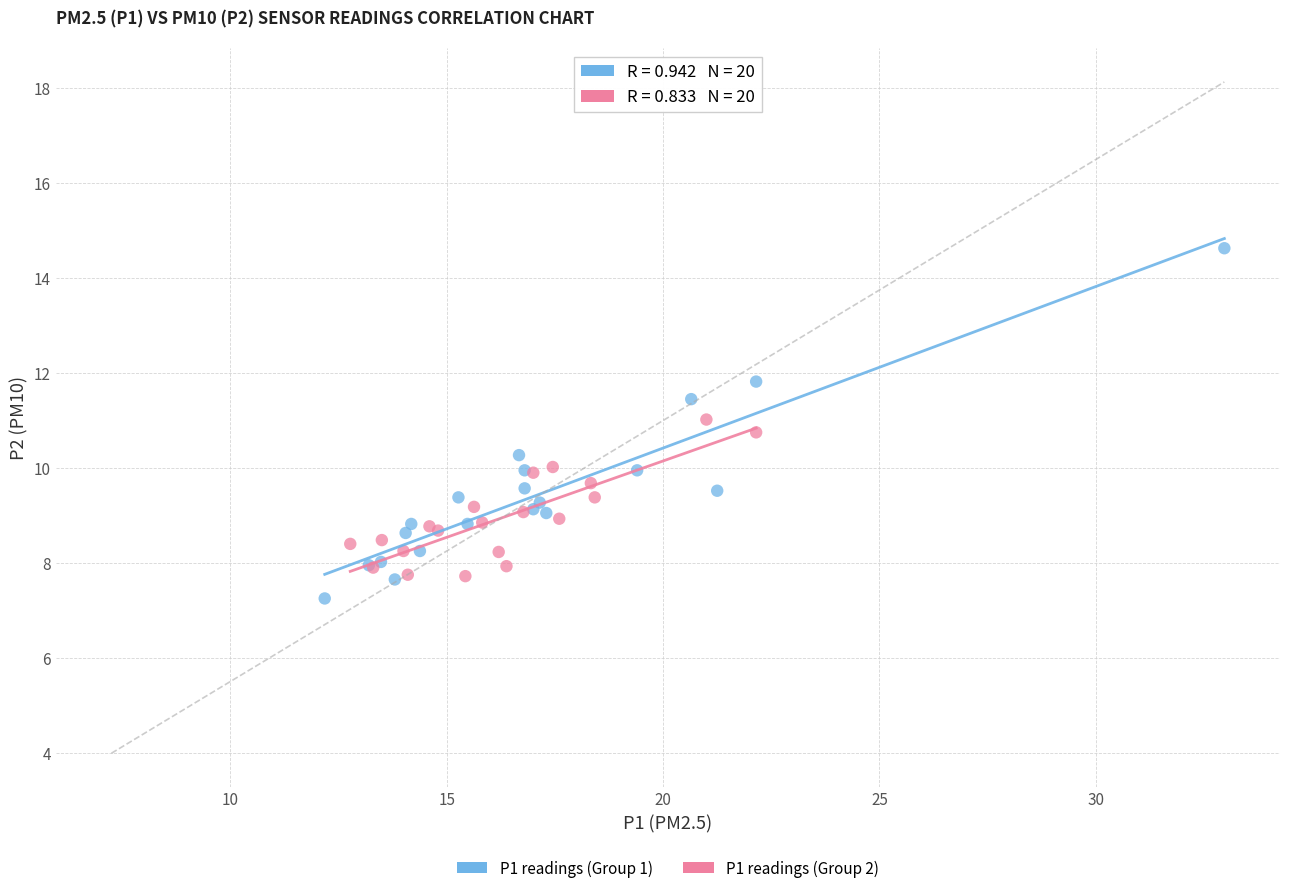

What are all the series names shown in the legend?

P1 readings (Group 1), P1 readings (Group 2)